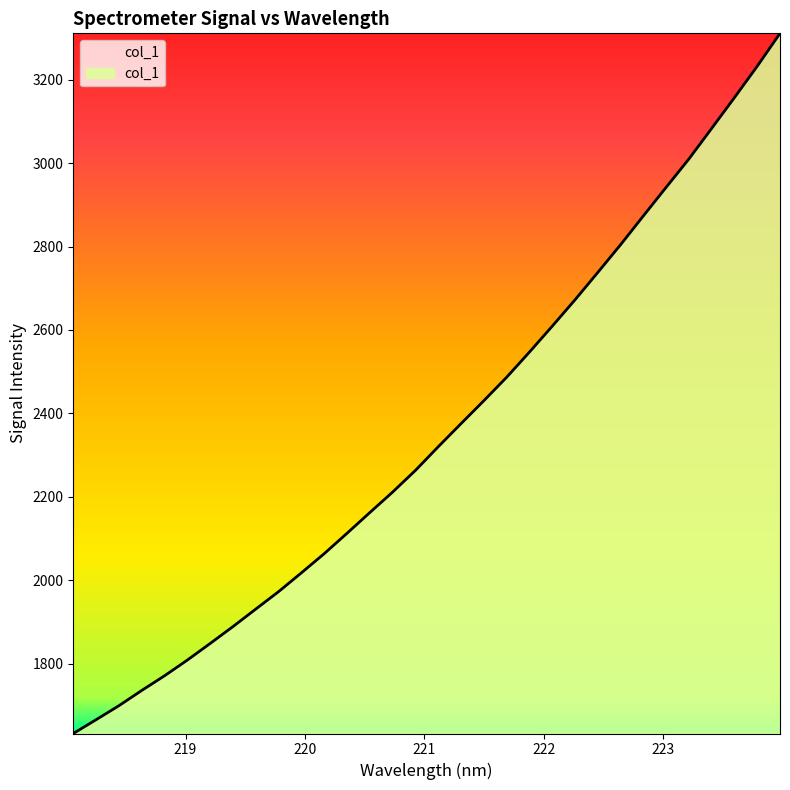

What is the difference between the maximum and minimum values?

1678.8